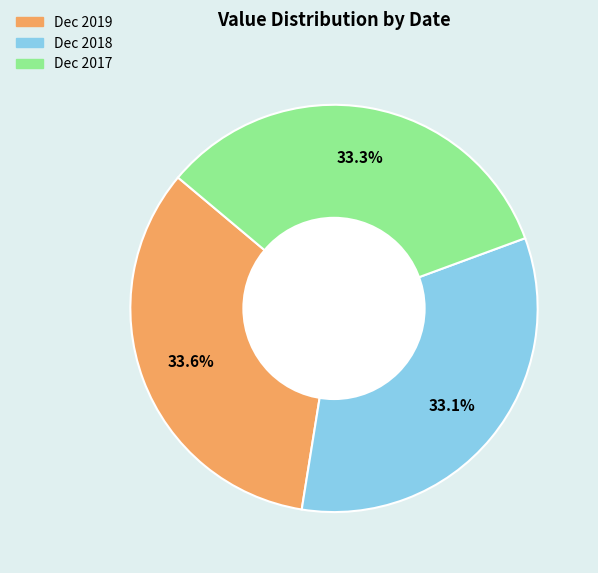

Approximately how many times larger is the value at Dec 2017 compared to Dec 2018?

1.0